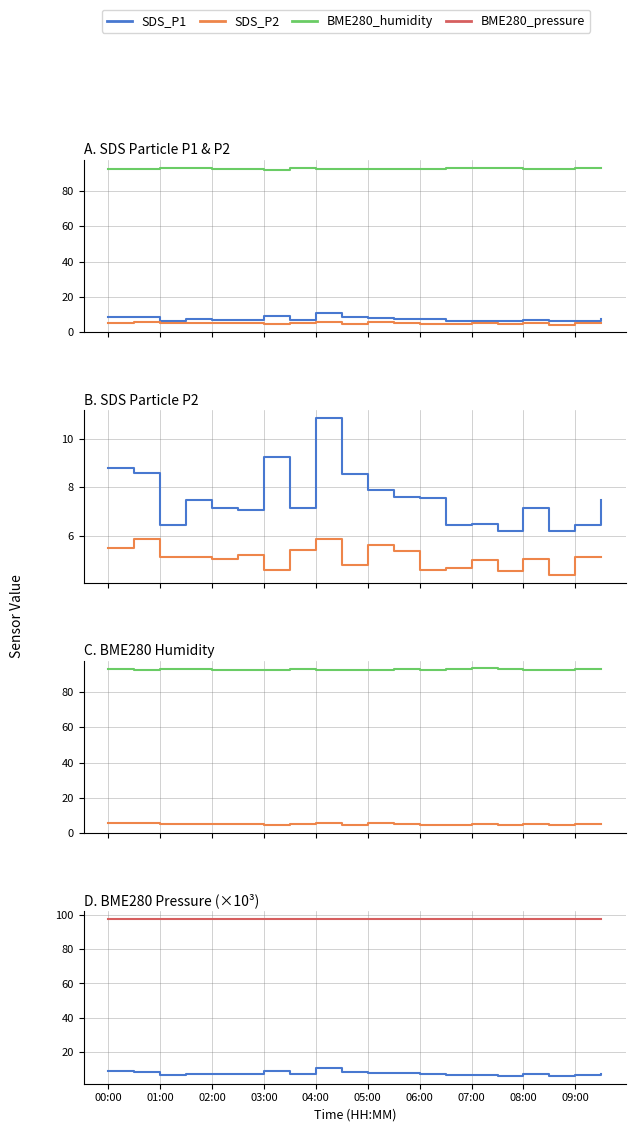

In SDS_P1, how many points are lower than both neighbors (excluding endpoints)?

6